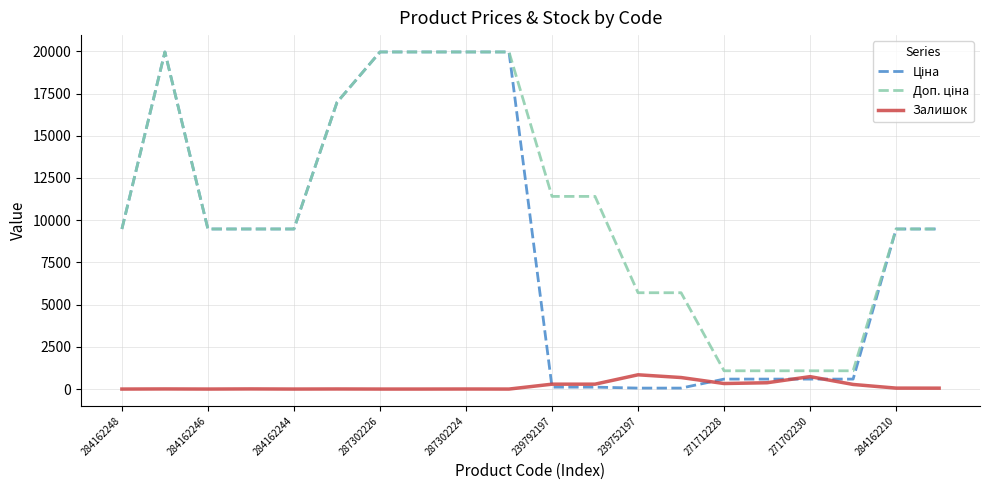

Does the chart display data point markers on the line(s)?

No